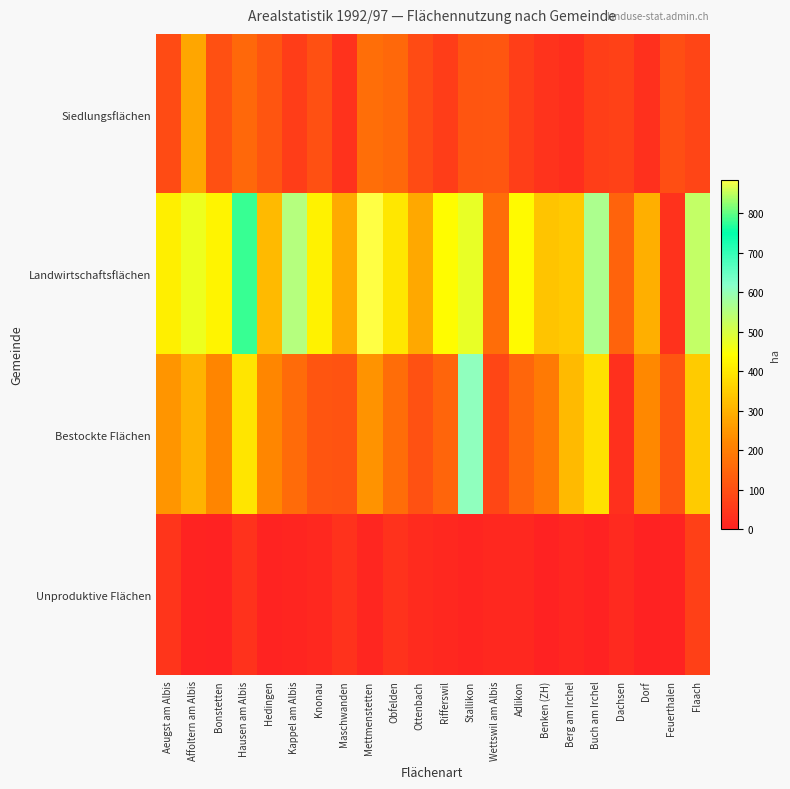

Between Kappel am Albis and Ottenbach, which is larger?

Ottenbach